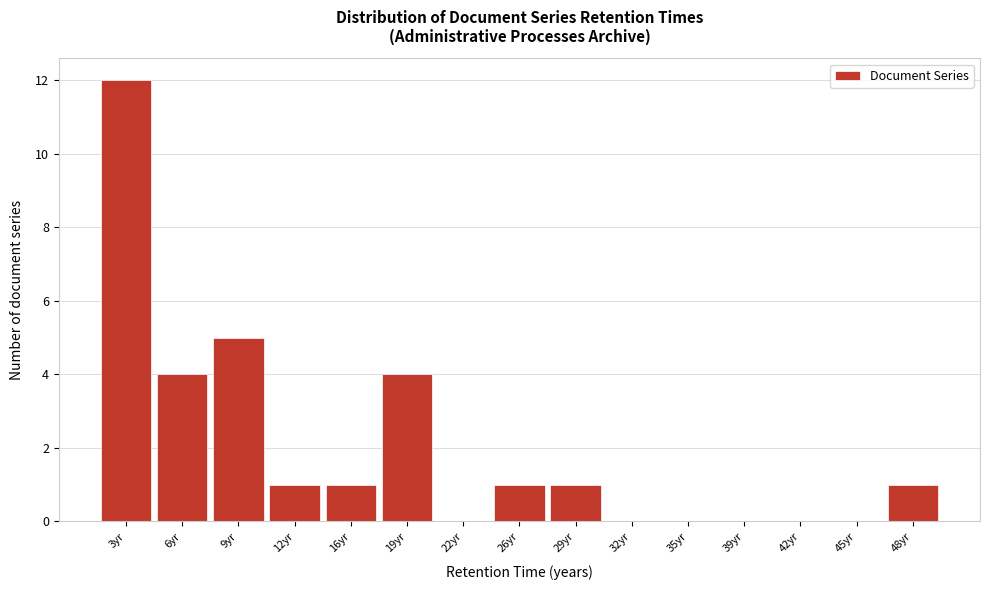

How tall is the bar that spans 11.0 to 14.0 on the x-axis? Neither the bar edges nor the heights are printed on the chart, so give them approximately, as read against the axes.

1